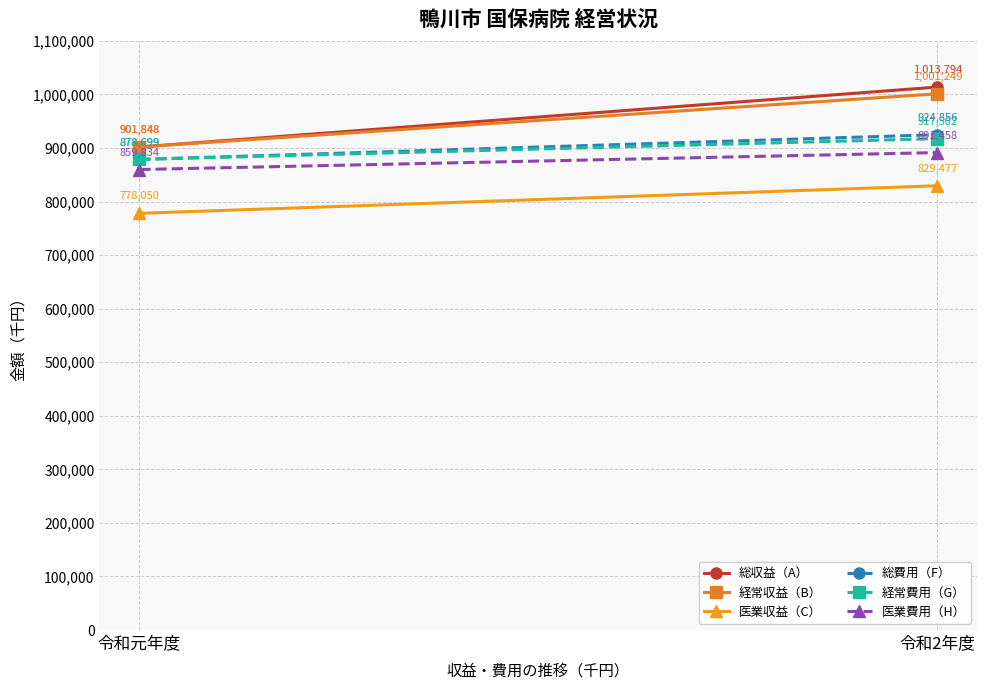

What value does the 経常費用（G） series have at 令和元年度?

878699